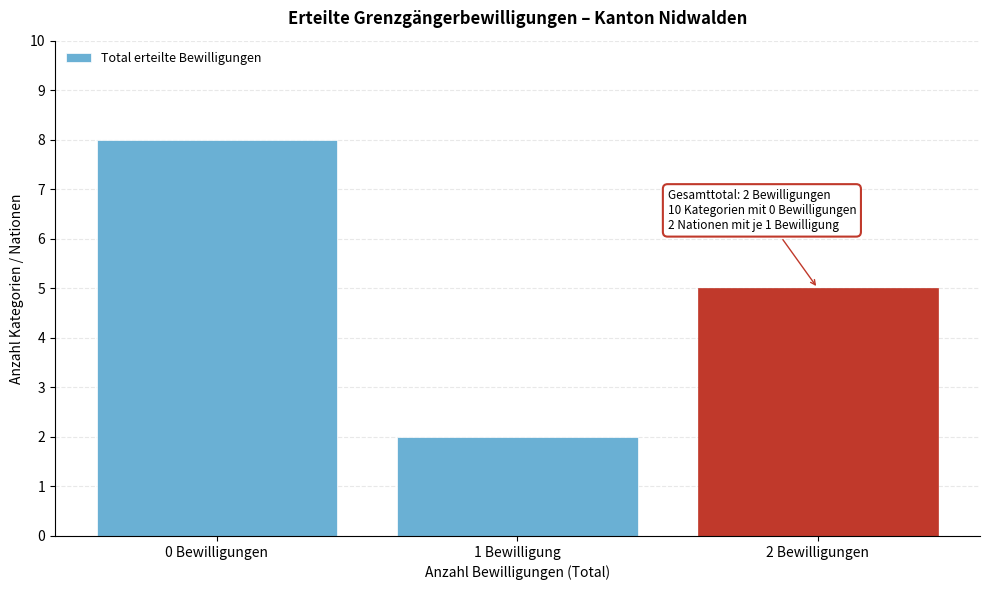

Reading right to left, extract all data points from this chart.

5	2	8